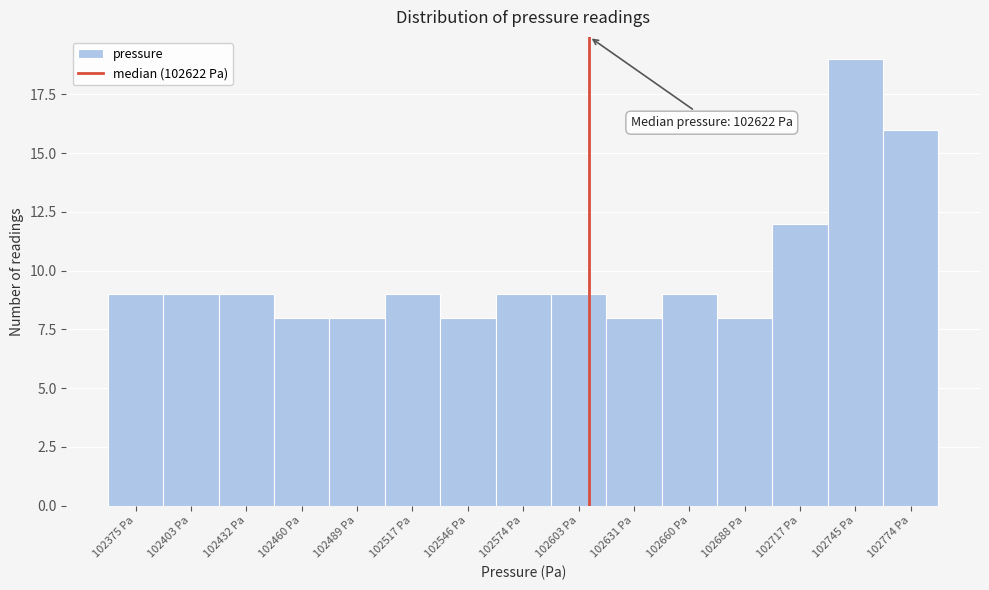

Reading left to right, extract all data points from this chart.

9	9	9	8	8	9	8	9	9	8	9	8	12	19	16